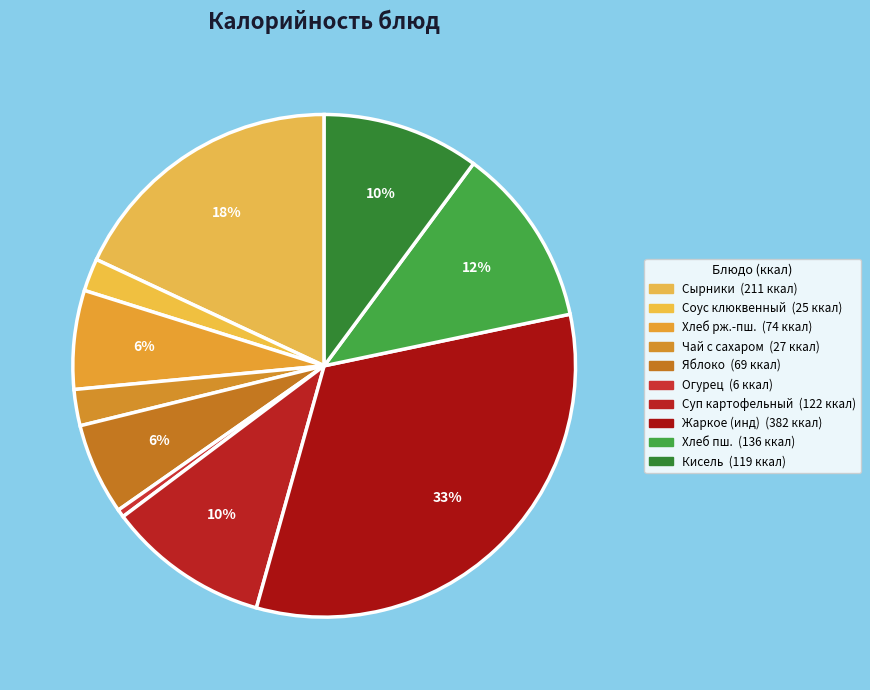

How many segments does this pie chart have?

10